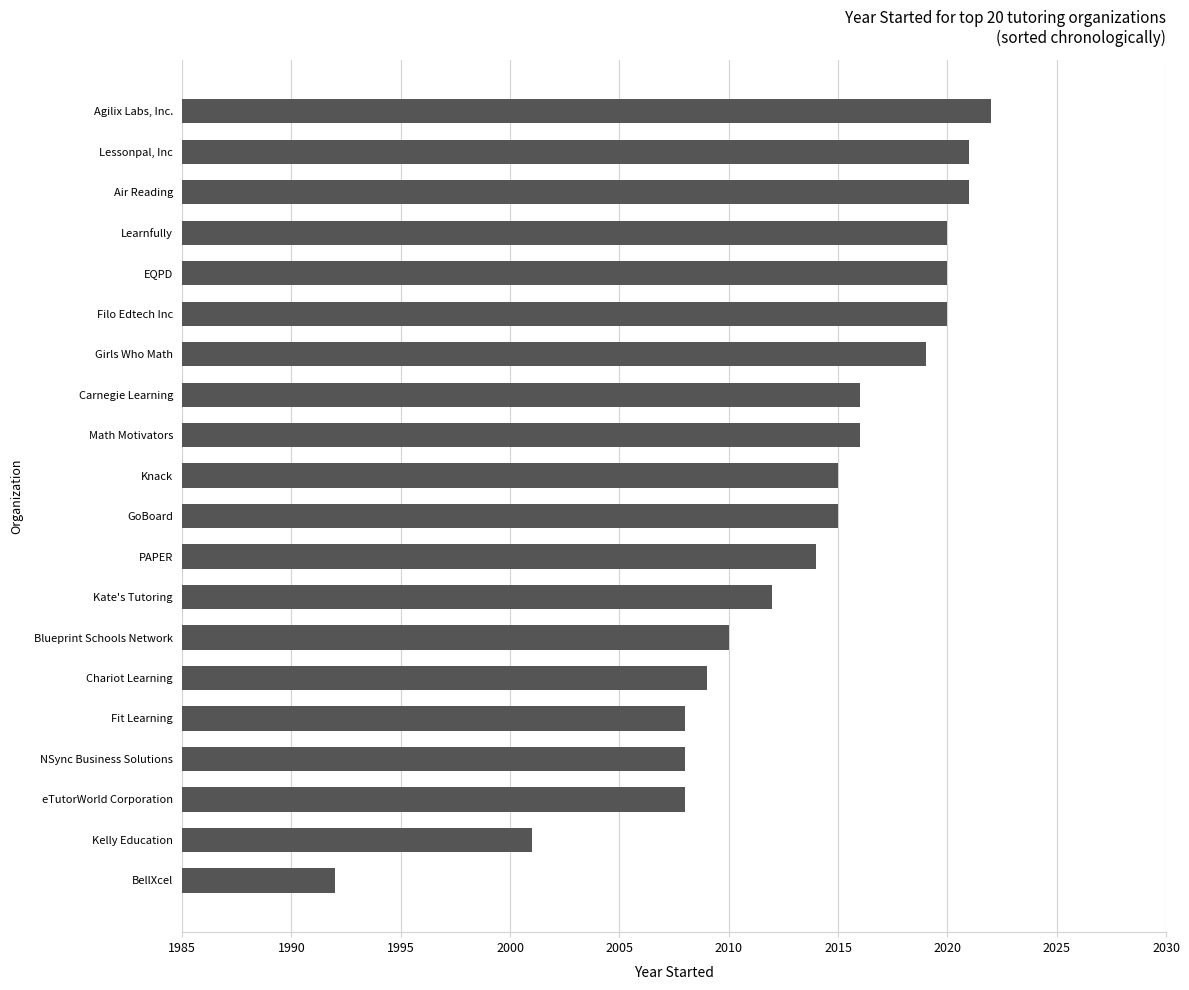

How many series are shown in this chart?

1